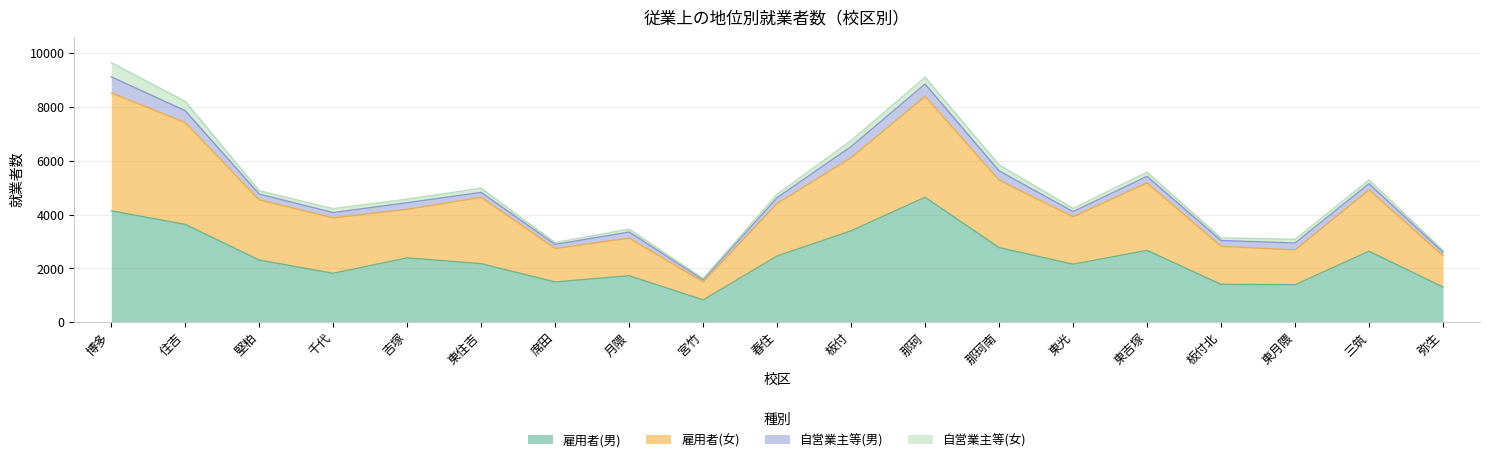

At which label does 雇用者(男) reach its peak?

那珂